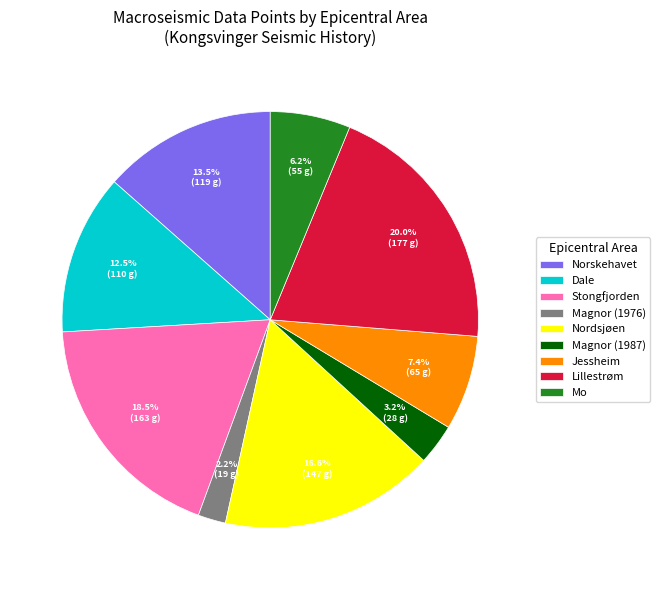

Is it true that Nordsjøen is 17% of the pie?

True